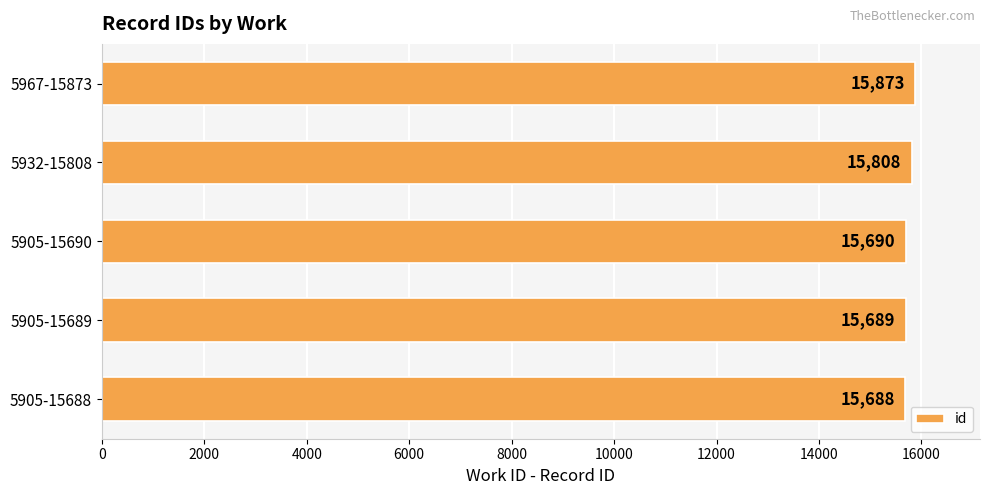

What is the greatest value displayed?

15873